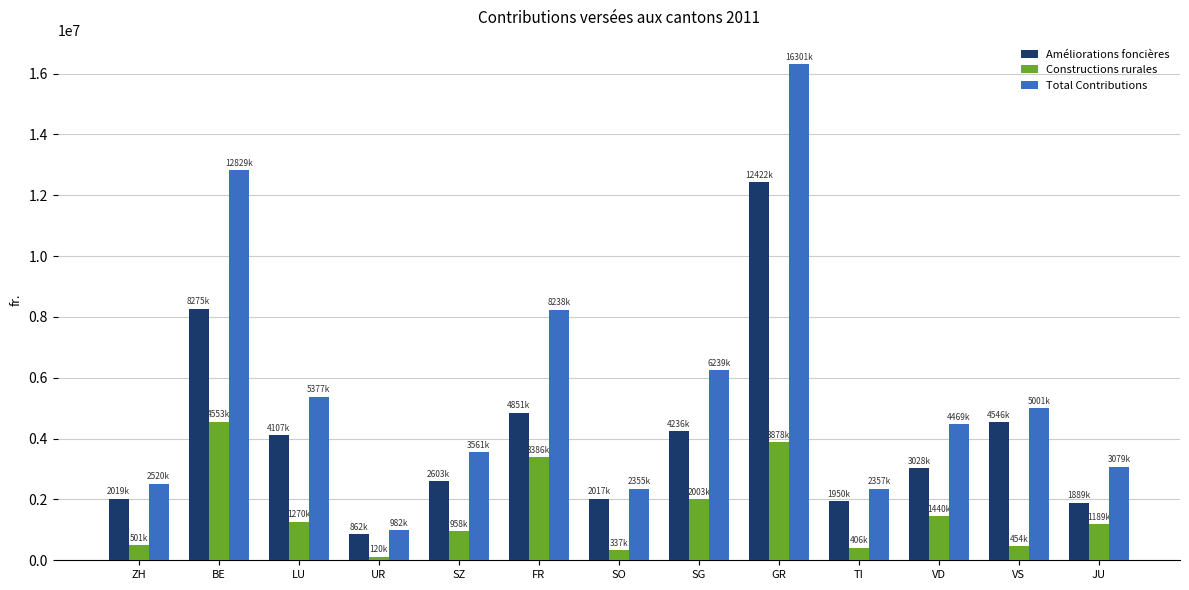

What is the smallest value displayed?

120200